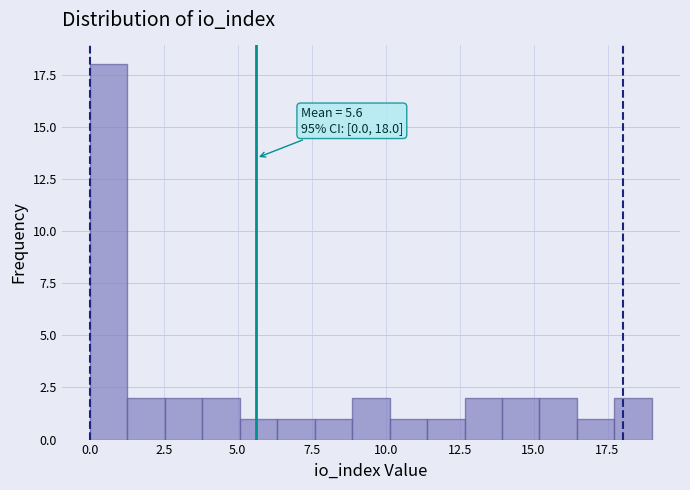

Around what value on the x-axis is the tallest bar? Give the approximate position of its centre, as read against the axis.

0.5